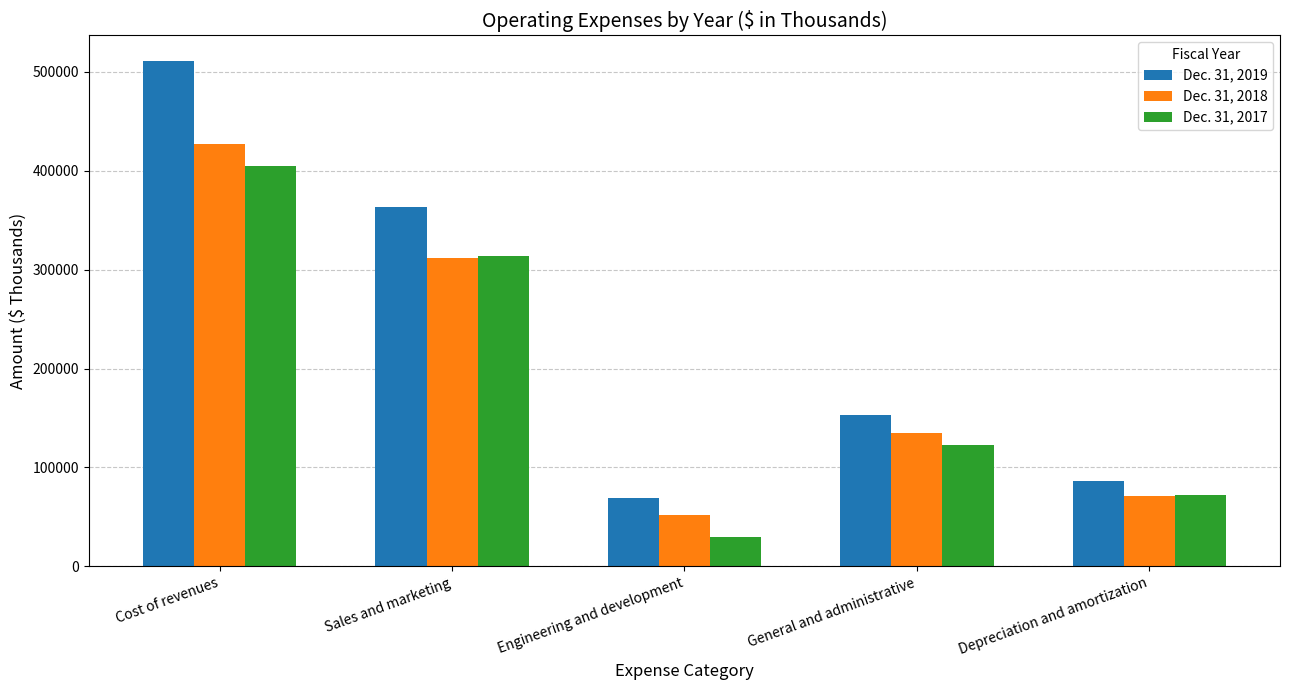

The Dec. 31, 2018 series shows 135324 at General and administrative. True or false?

True